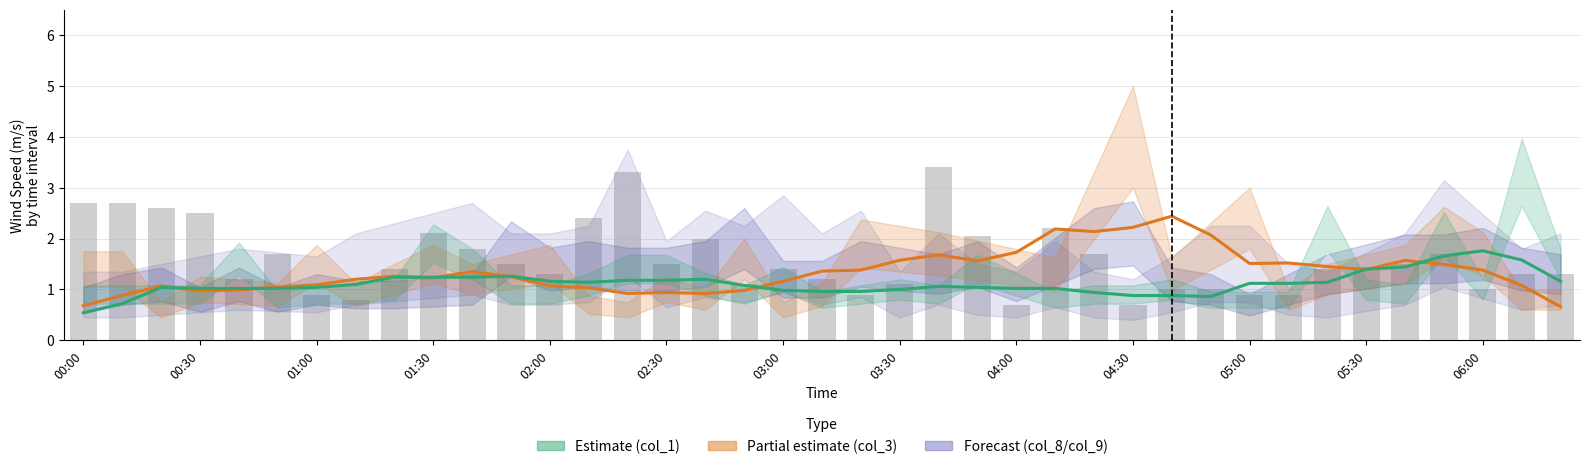

What is the sum of the col_3 partial values at 35 and 32?

2.9